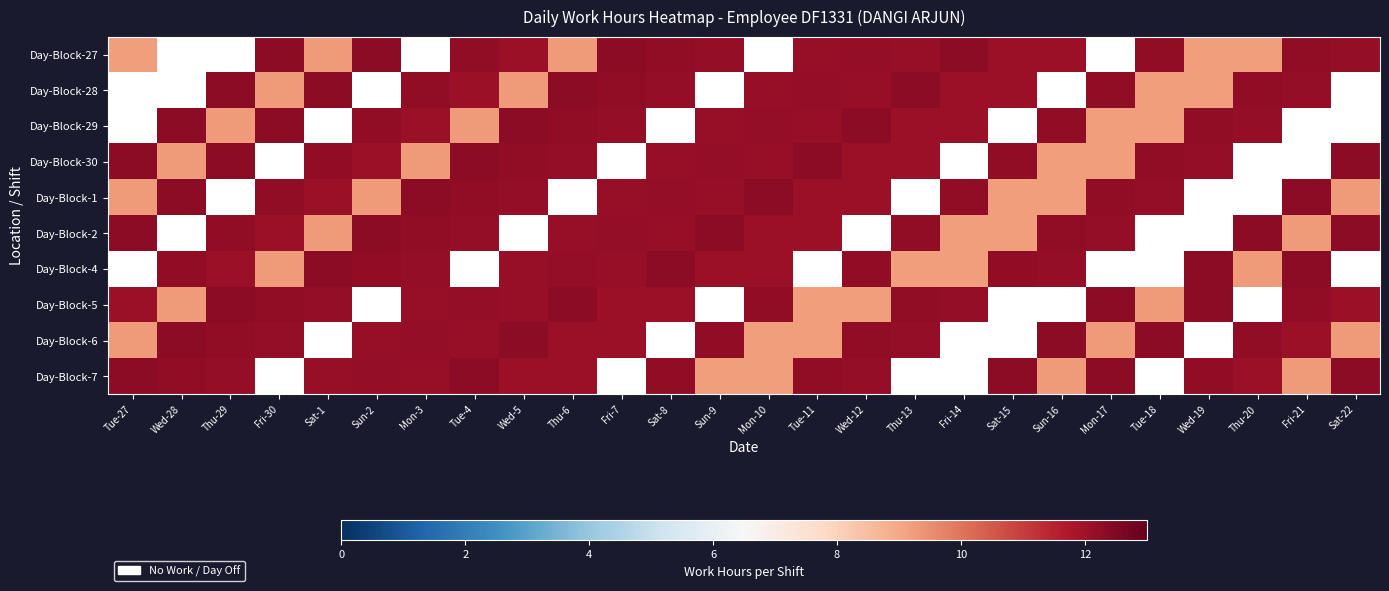

Rank the series by their maximum value, from lowest to highest.

Day-Block-27, Day-Block-28, Day-Block-29, Day-Block-30, Day-Block-1, Day-Block-2, Day-Block-4, Day-Block-5, Day-Block-6, Day-Block-7